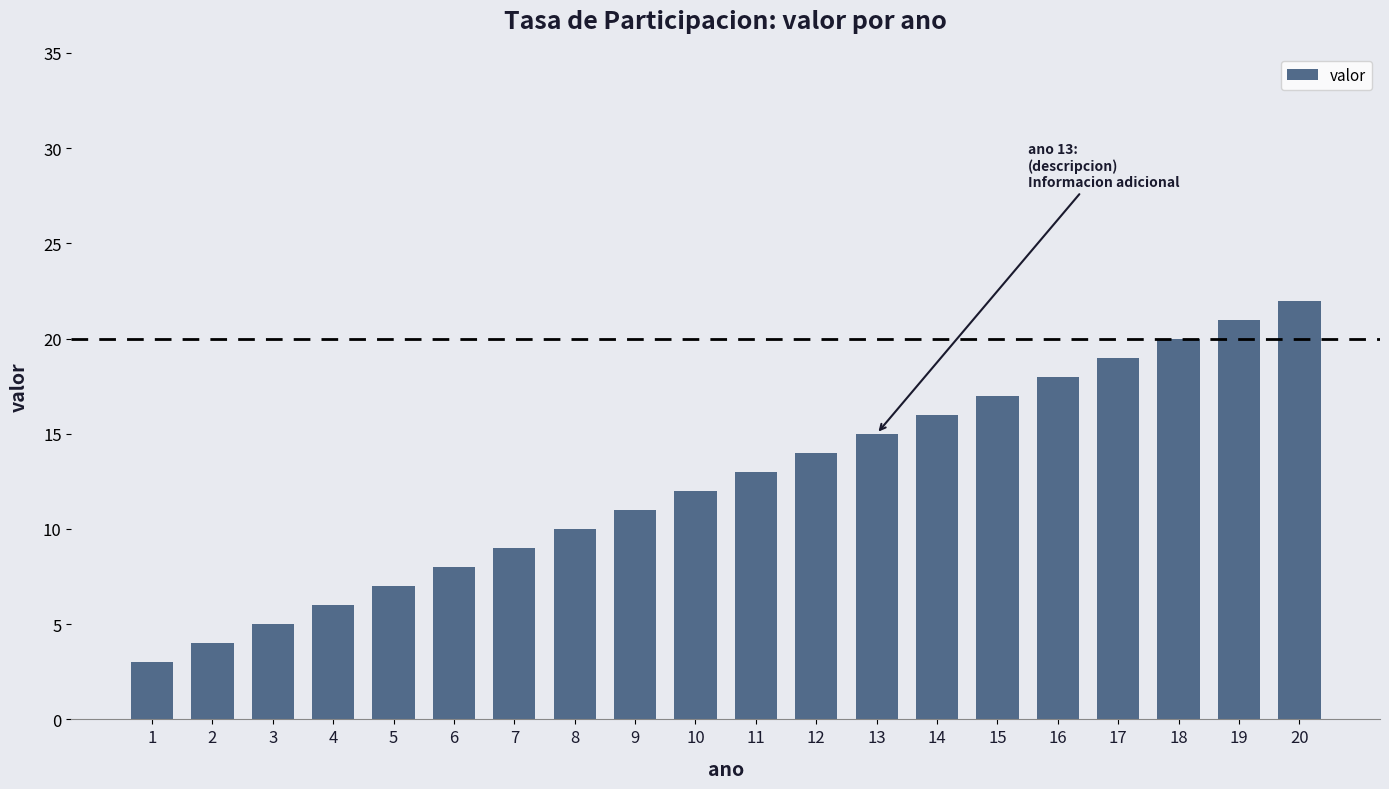

What is the change in value from 5 to 15?

+10